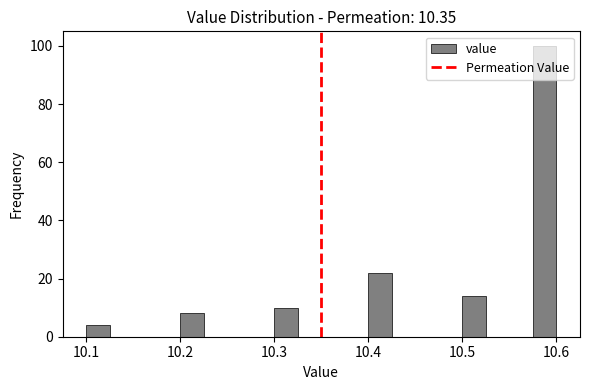

Read against the x-axis, roughly where is the centre of the tallest bar?

10.59